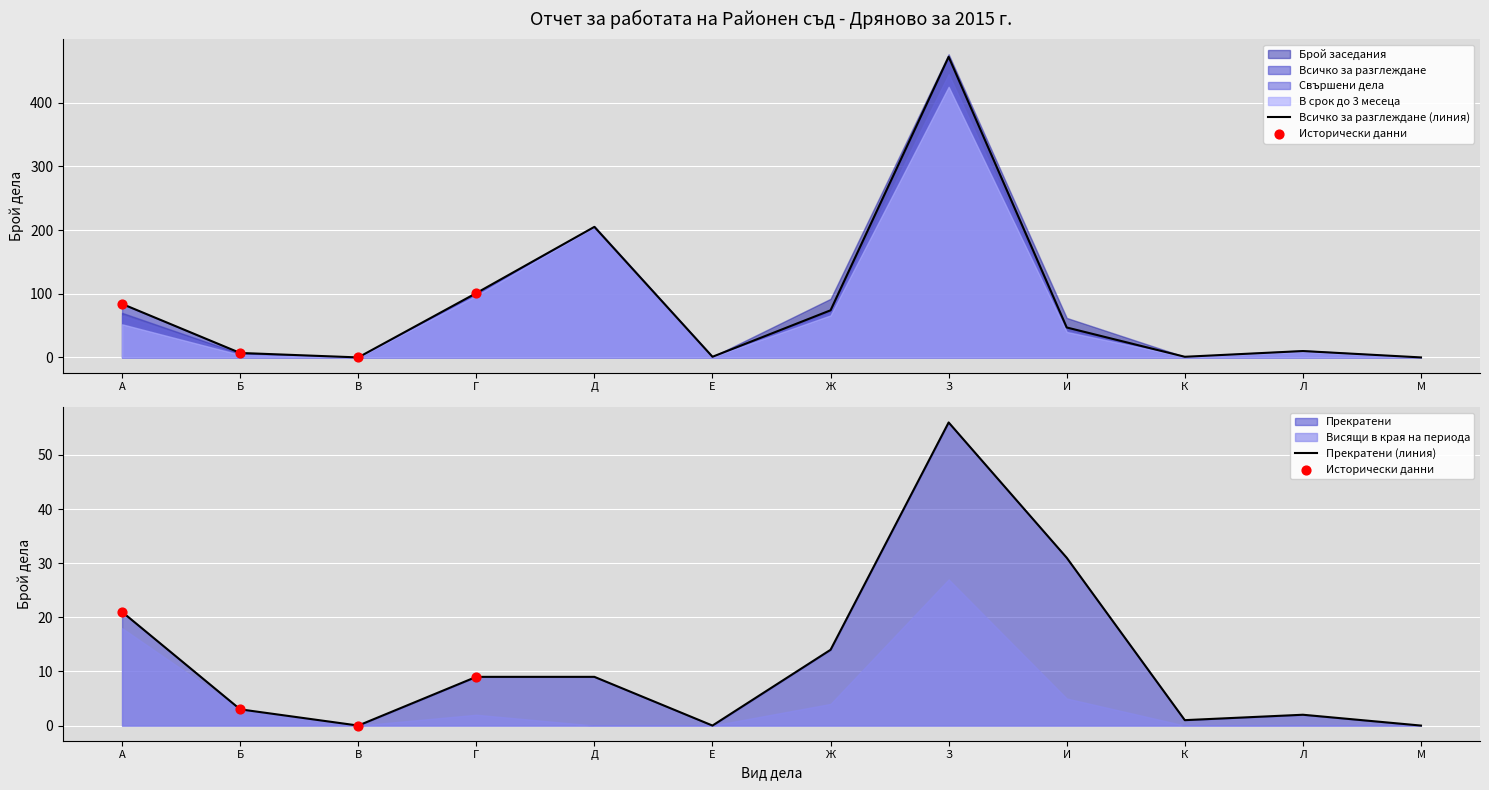

Which series reaches the minimum Y coordinate?

Всичко за разглеждане